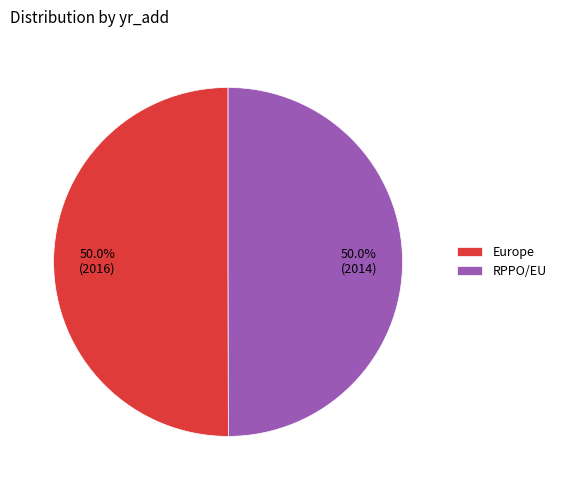

Combined, do Europe and RPPO/EU account for over 50%?

Yes